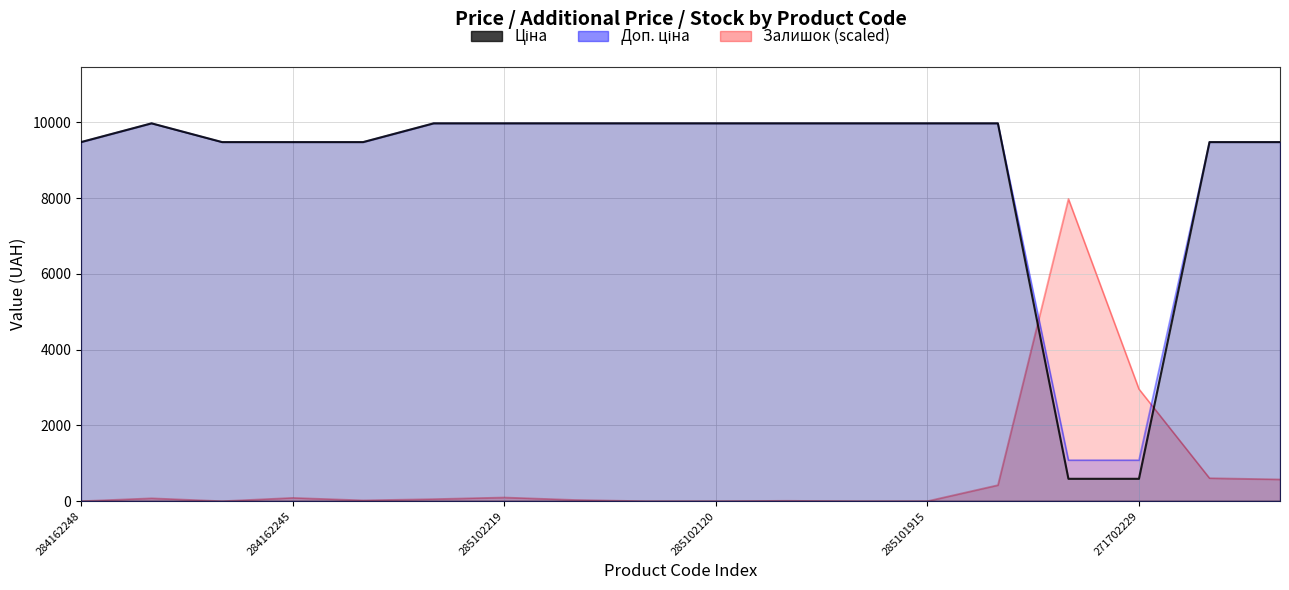

Where is the first local maximum for Ціна?

285101569